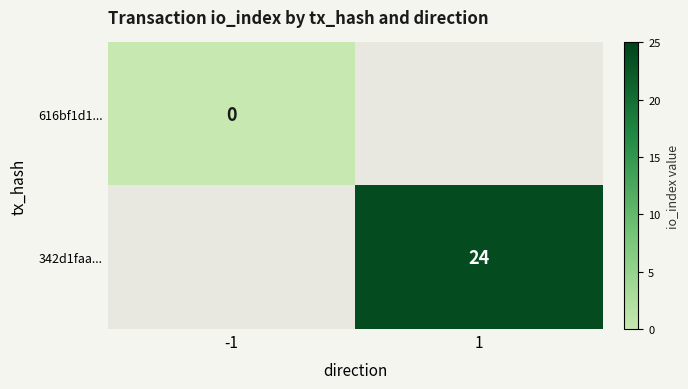

Which has a higher value, -1 or 1?

1